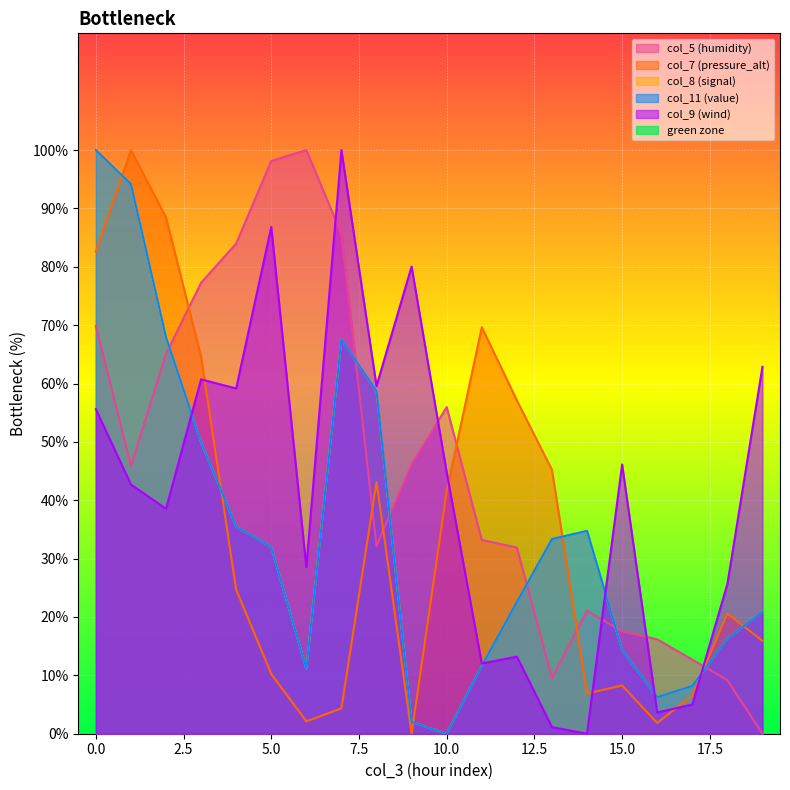

Between which two adjacent categories do col_7 and col_5 first intersect?

2 and 3